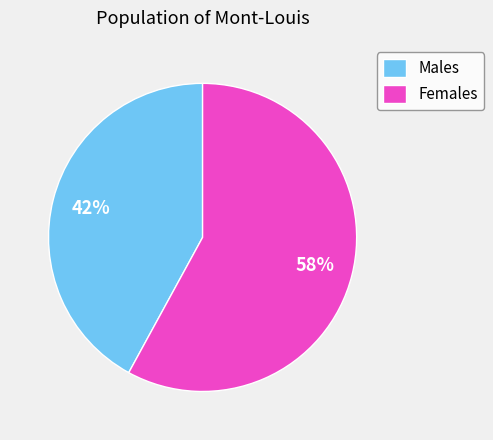

Rank the categories by value from lowest to highest.

Males, Females